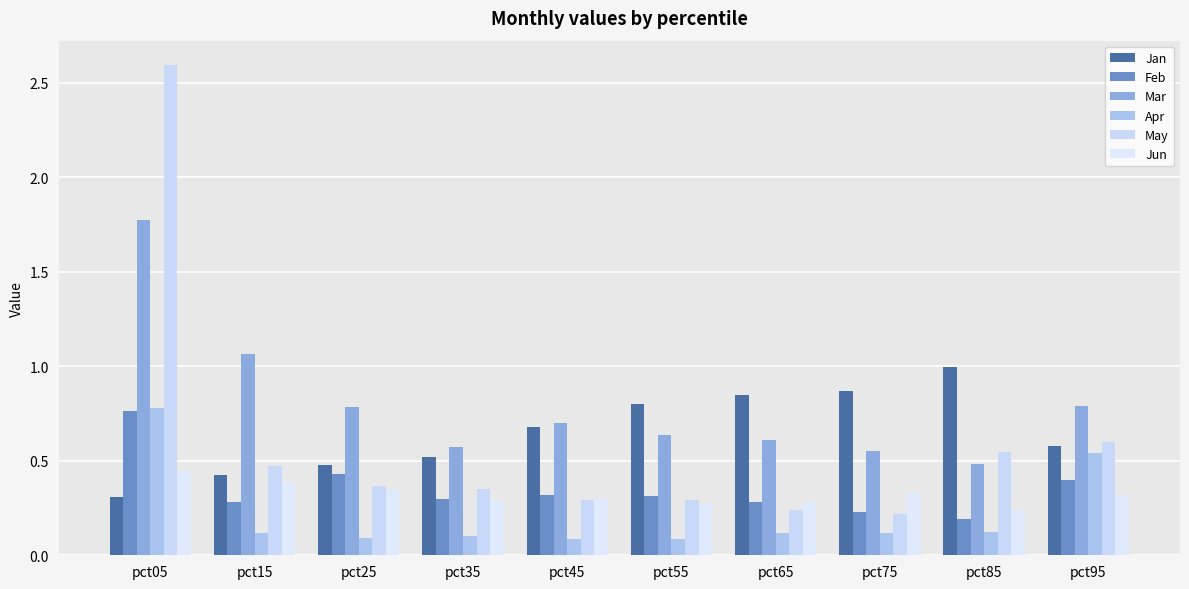

Count the number of categories in the chart.

10